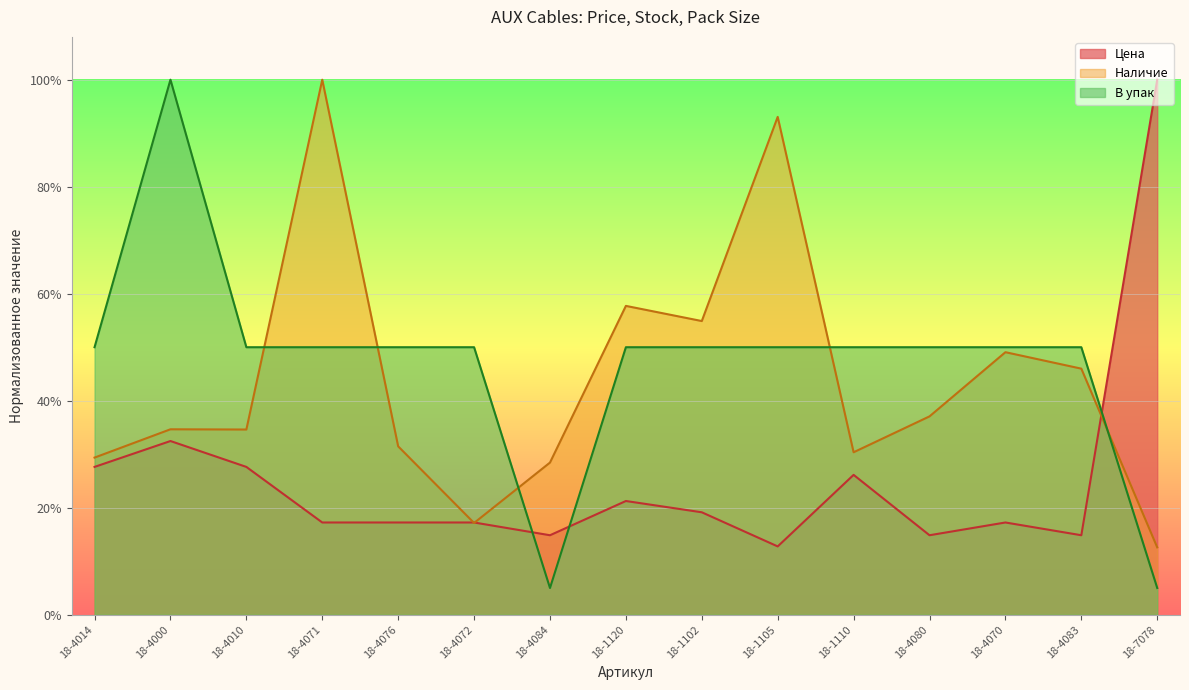

Read the Наличие value at 18-4084.

0.3